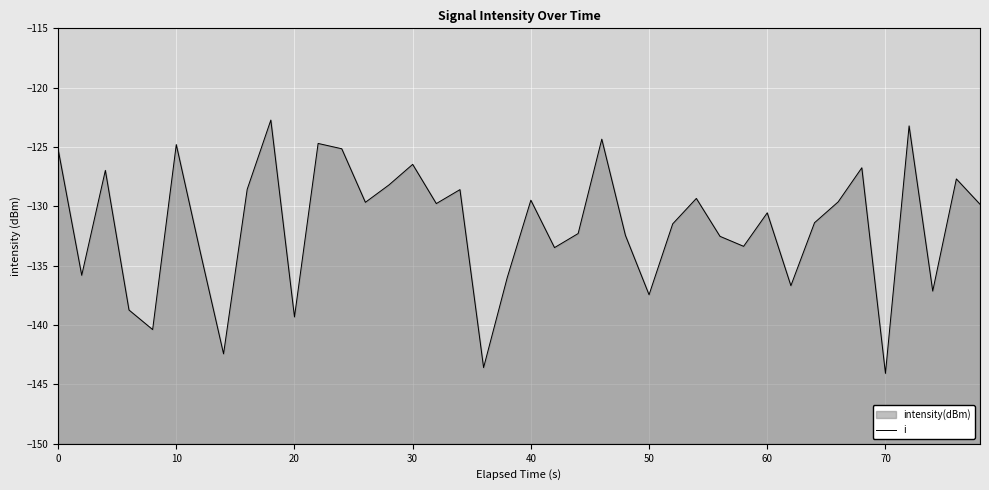

Does the chart display data point markers on the line(s)?

No